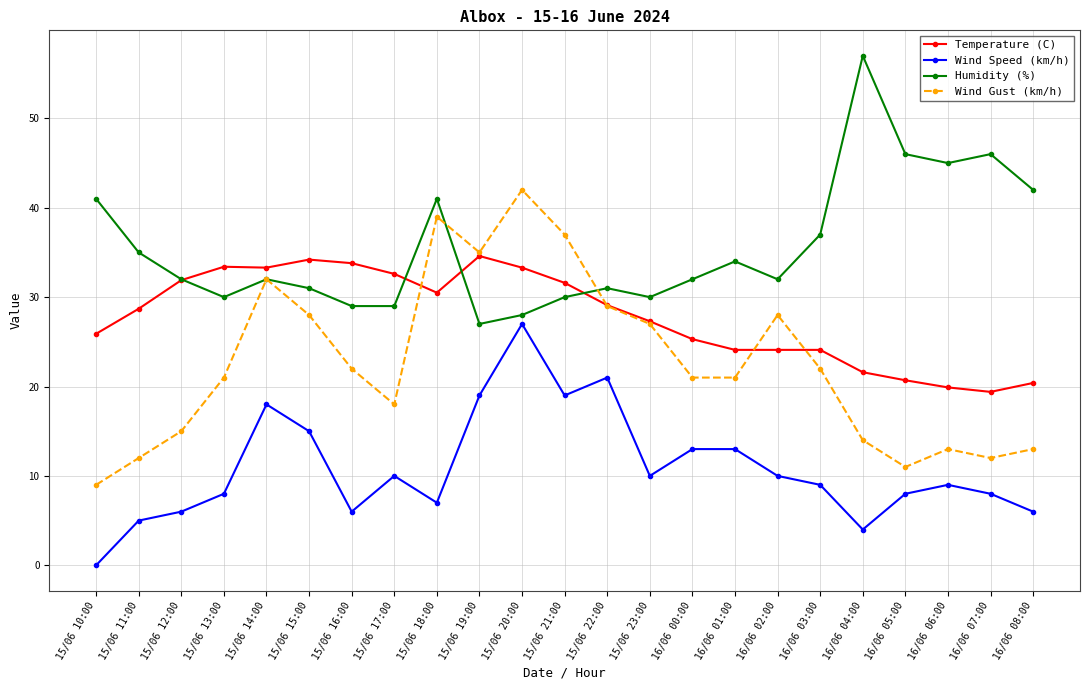

Which category has the lowest value in the Wind Gust (km/h) series?

15/06 10:00